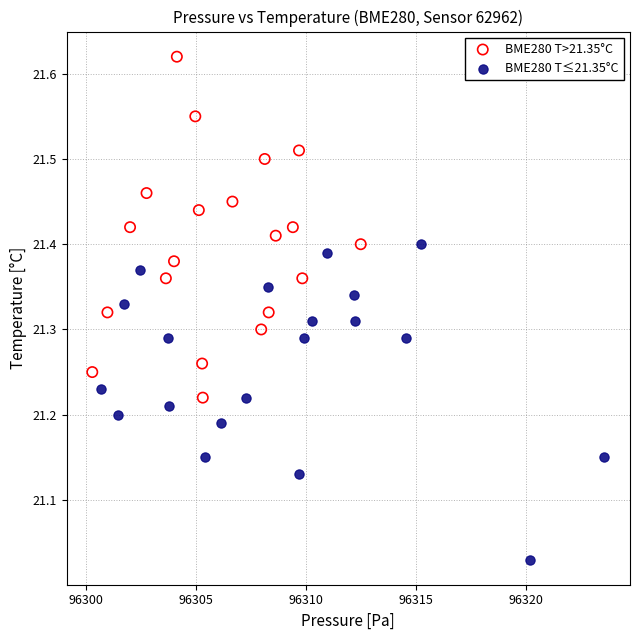

Which series contains the highest Y value?

BME280 T>21.35°C